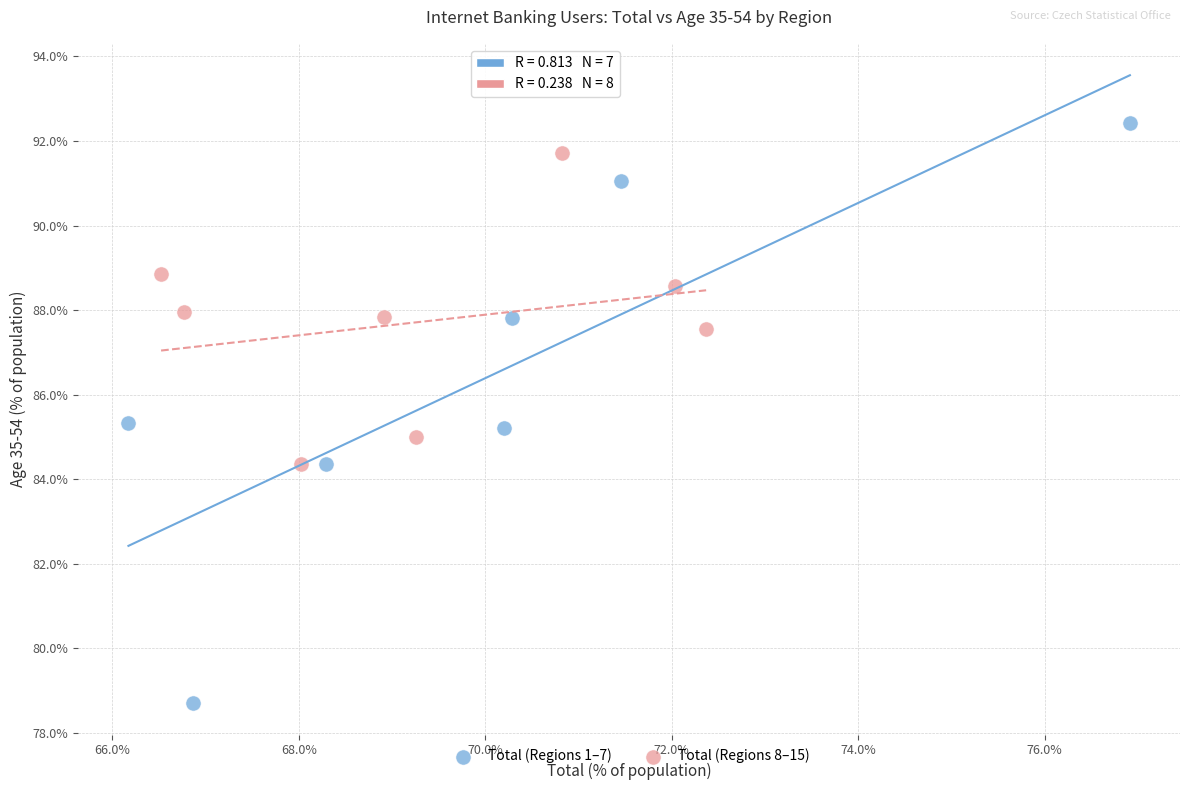

Which series reaches the minimum Y coordinate?

Total (Regions 1–7)